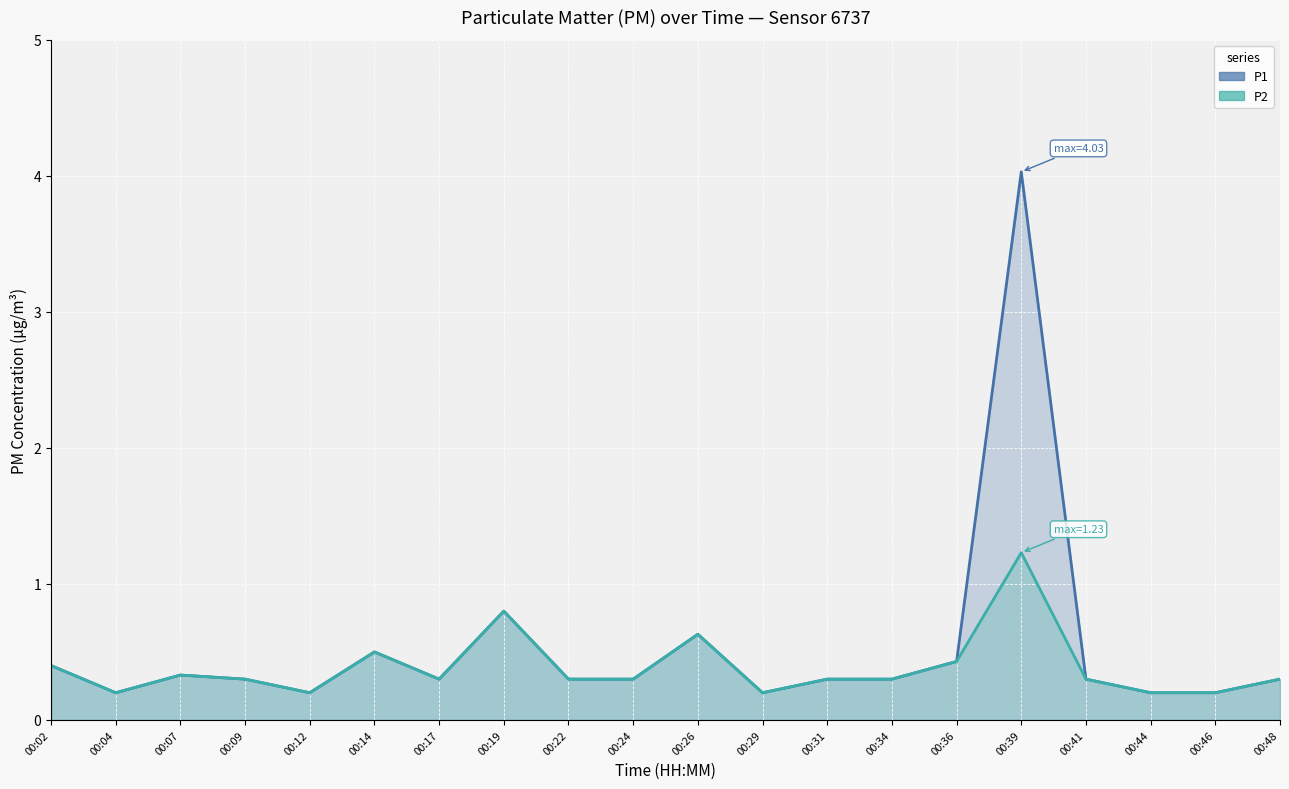

List the series in order of their peak value, lowest first.

P2, P1